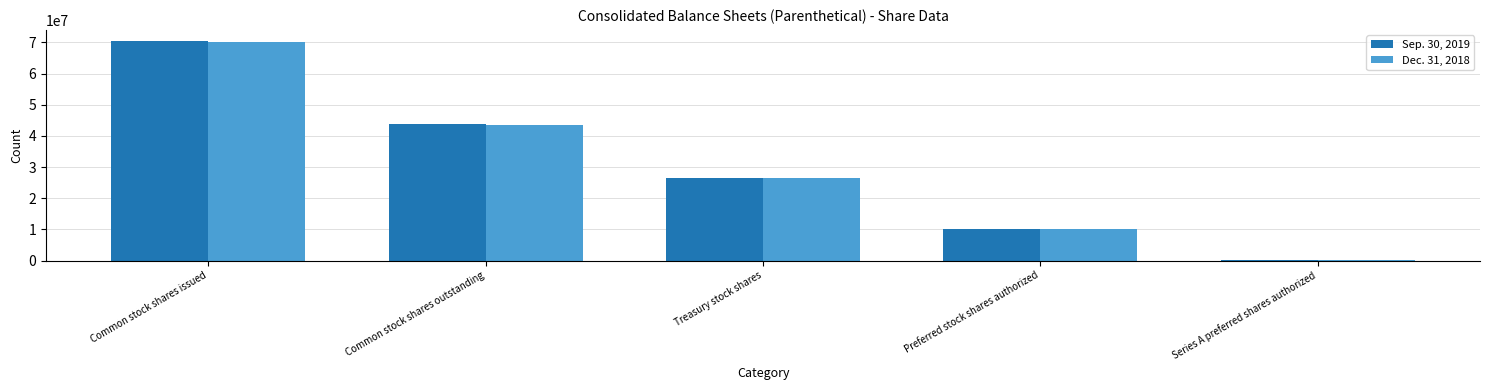

What is the difference between the Dec. 31, 2018 values at Treasury stock shares and Preferred stock shares authorized?

16619216